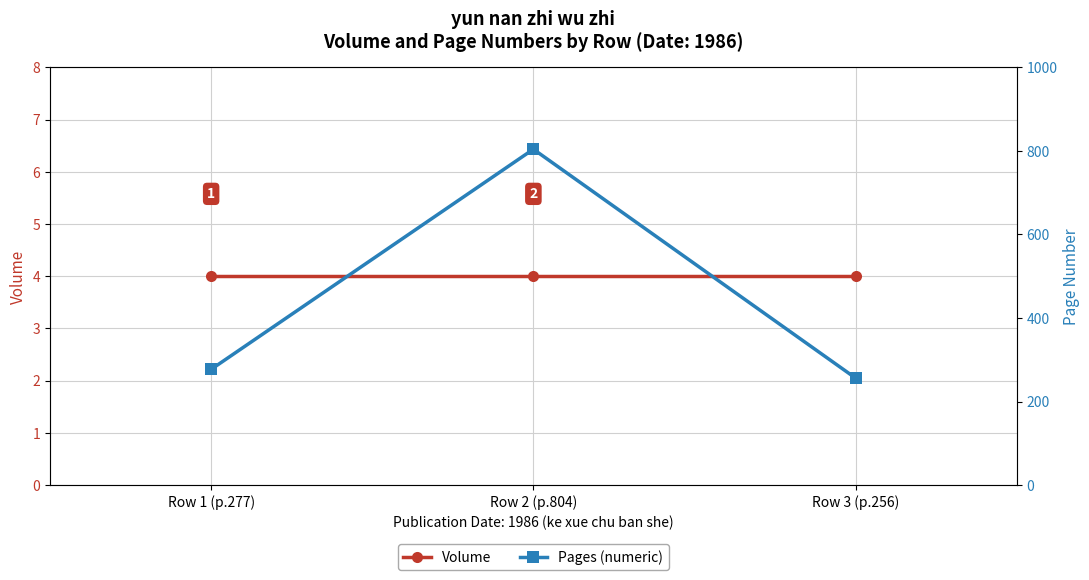

The Volume series shows 5 at Row 3 (p.256). True or false?

False